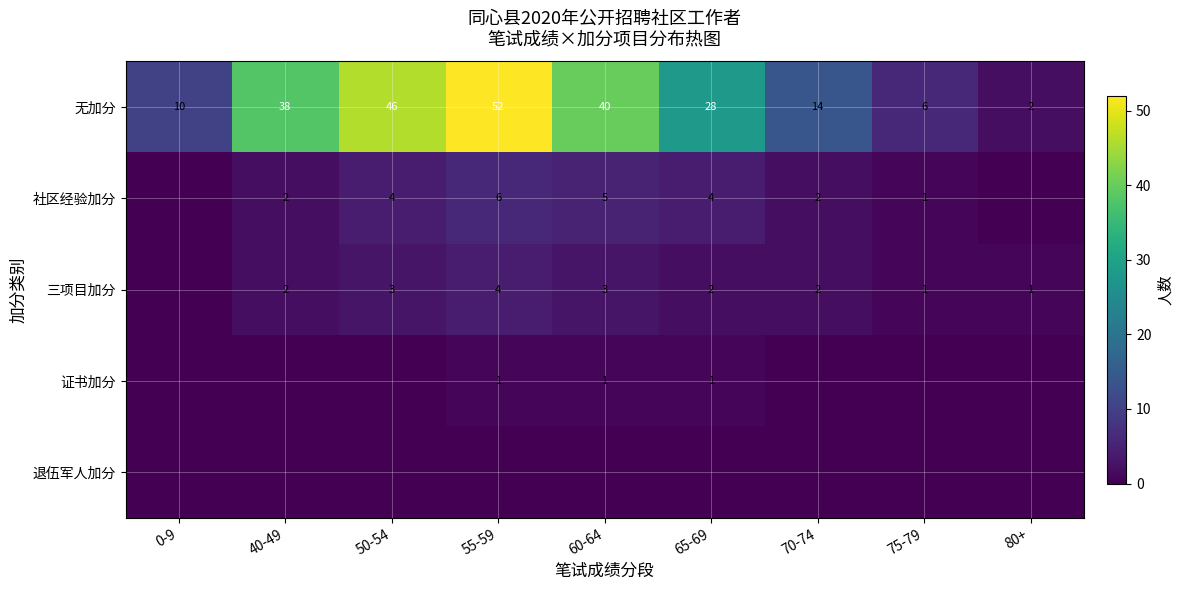

At which category is the sum across all series the highest?

55-59